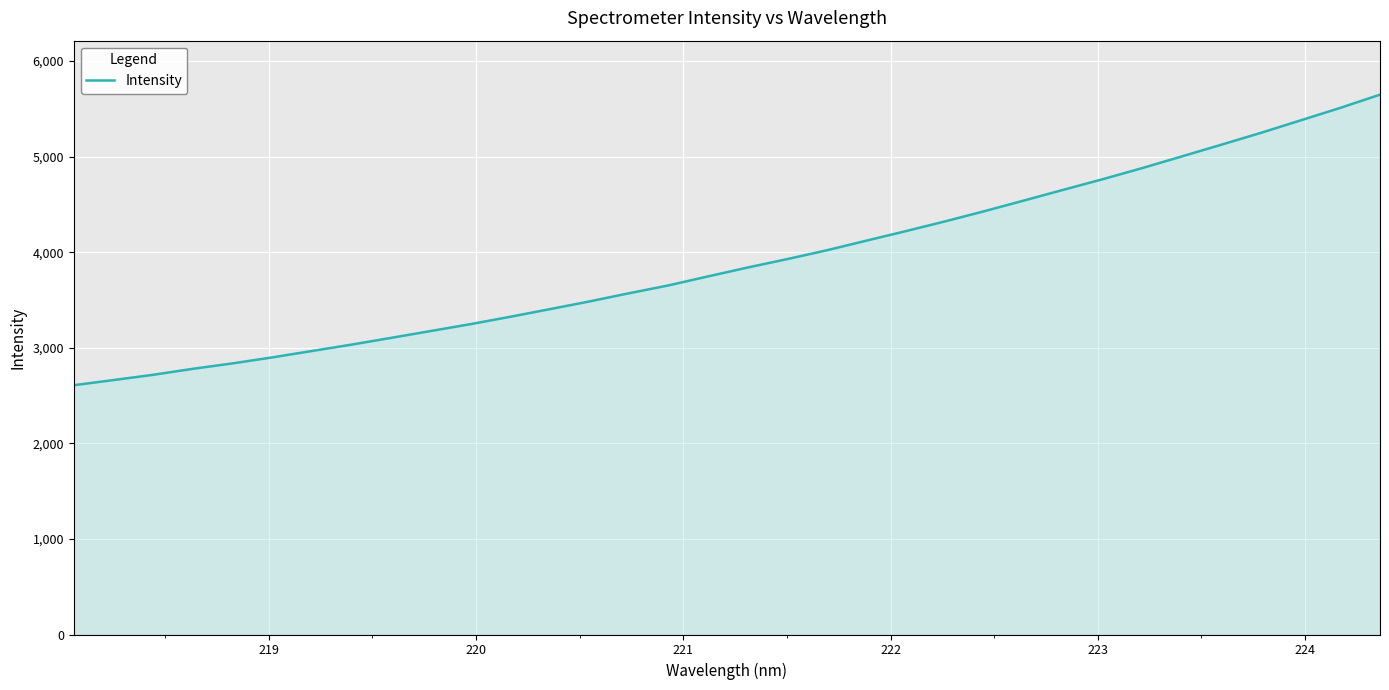

What is the maximum value shown in the chart?

5648.3